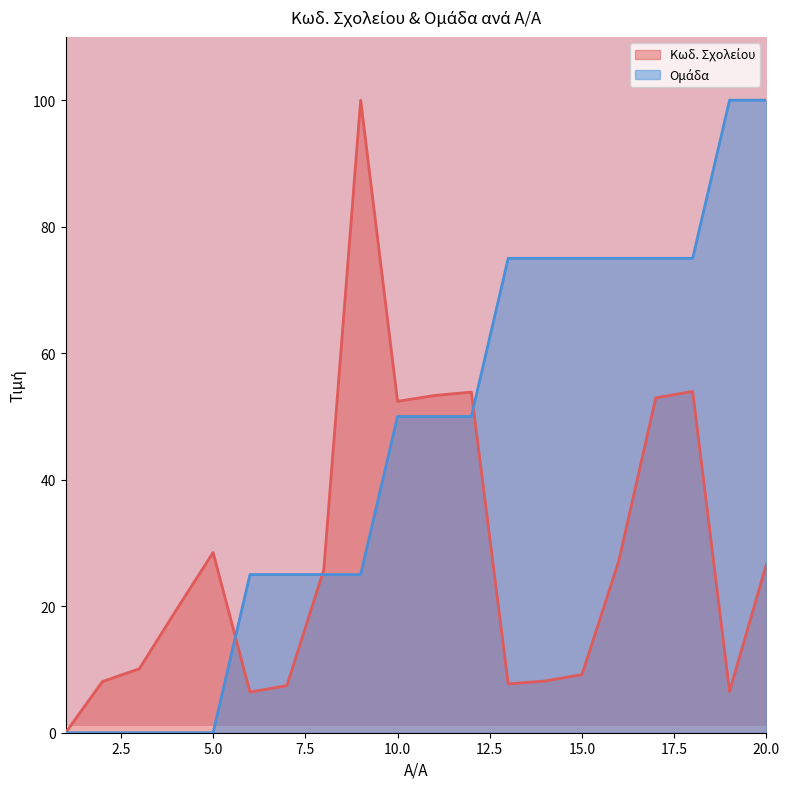

Reading left to right, extract all data points from this chart.

Κωδ. Σχολείου: 1=0.0	2=8.1	3=10.1	4=19.4	5=28.5	6=6.4	7=7.4	8=25.7	9=100.0	10=52.4	11=53.3	12=53.9	13=7.7	14=8.2	15=9.2	16=27.2	17=52.9	18=54.0	19=6.5	20=26.7
Ομάδα: 1=0.0	2=0.0	3=0.0	4=0.0	5=0.0	6=25.0	7=25.0	8=25.0	9=25.0	10=50.0	11=50.0	12=50.0	13=75.0	14=75.0	15=75.0	16=75.0	17=75.0	18=75.0	19=100.0	20=100.0